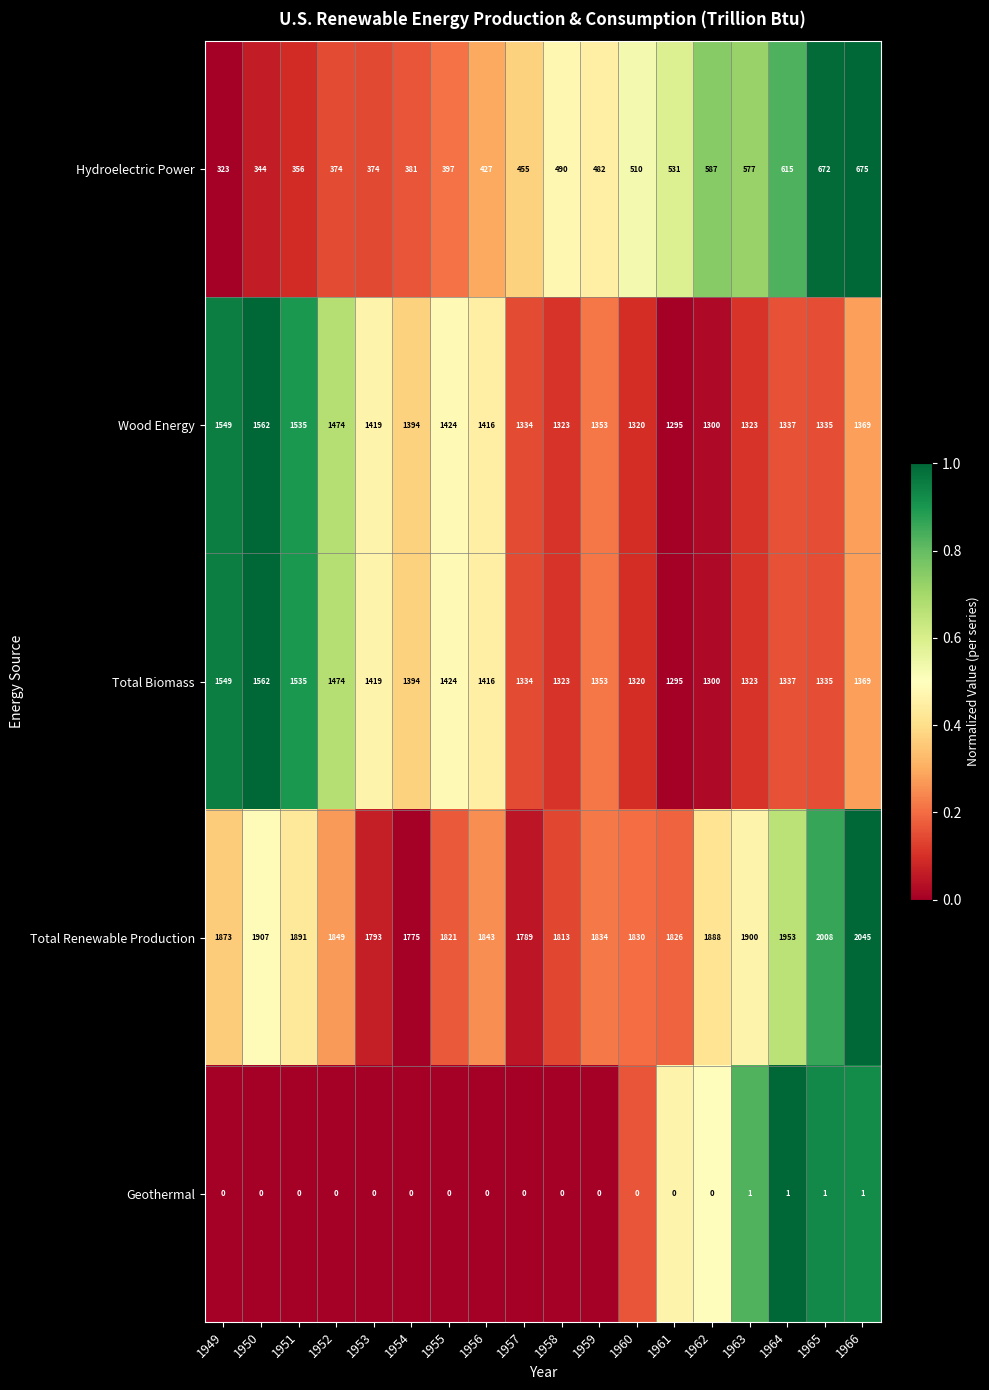

Is the value of Total Biomass at 1965 greater than the value of Hydroelectric Power at 1963?

Yes